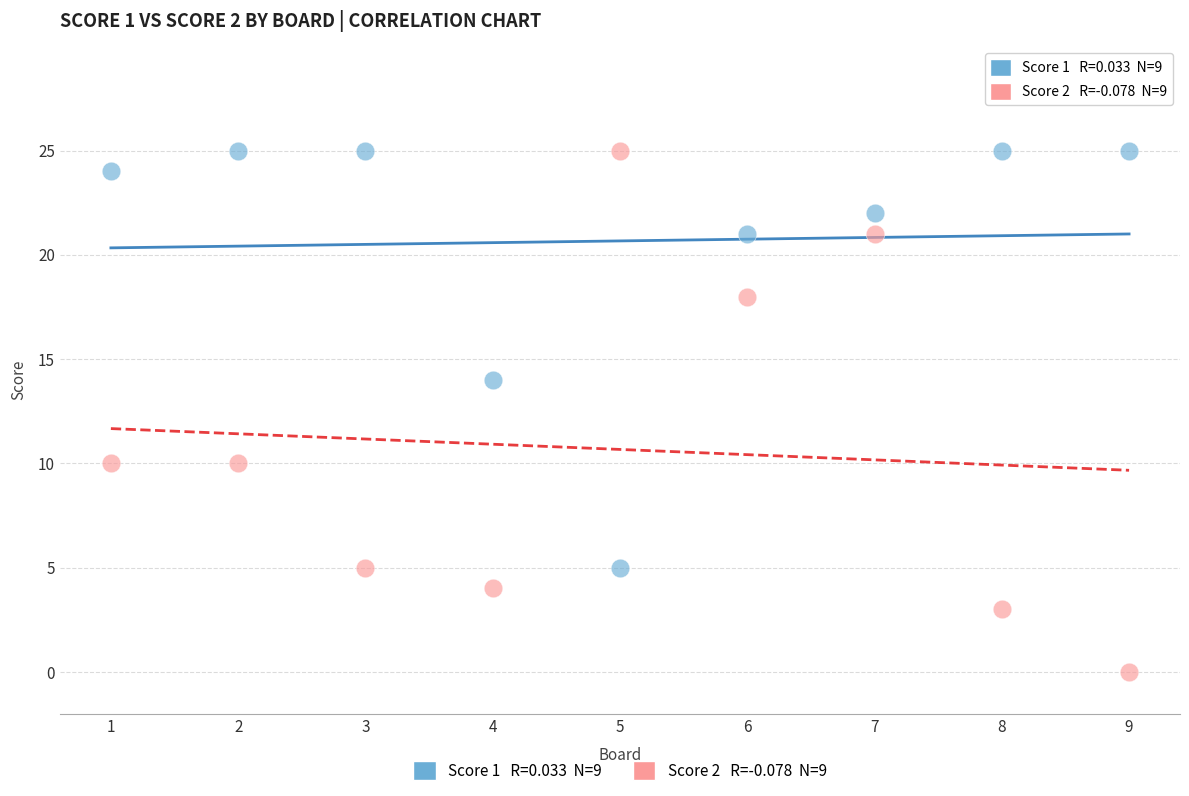

Across all data points, what is the range of Y values (max minus min)?

25